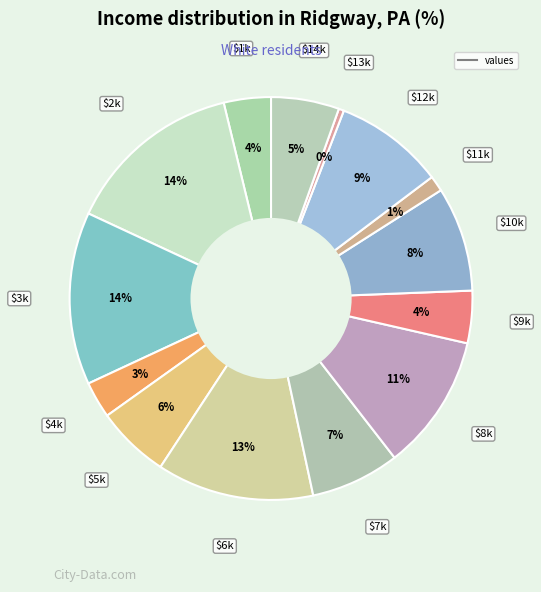

Count the number of slices in the pie.

14